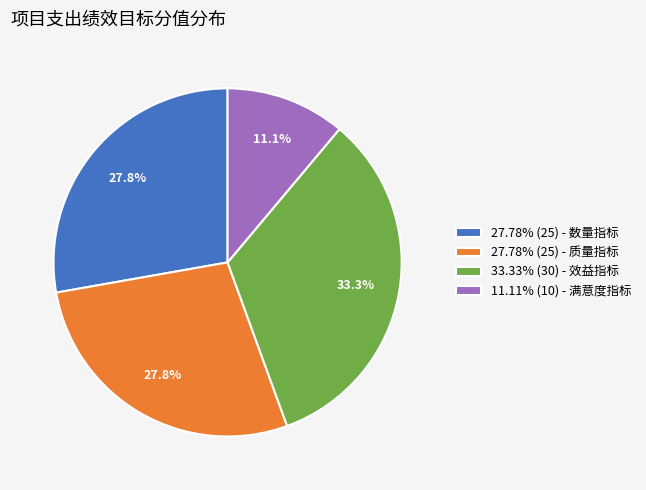

To the nearest percent, what is the difference between the largest and smallest slice percentages?

22%